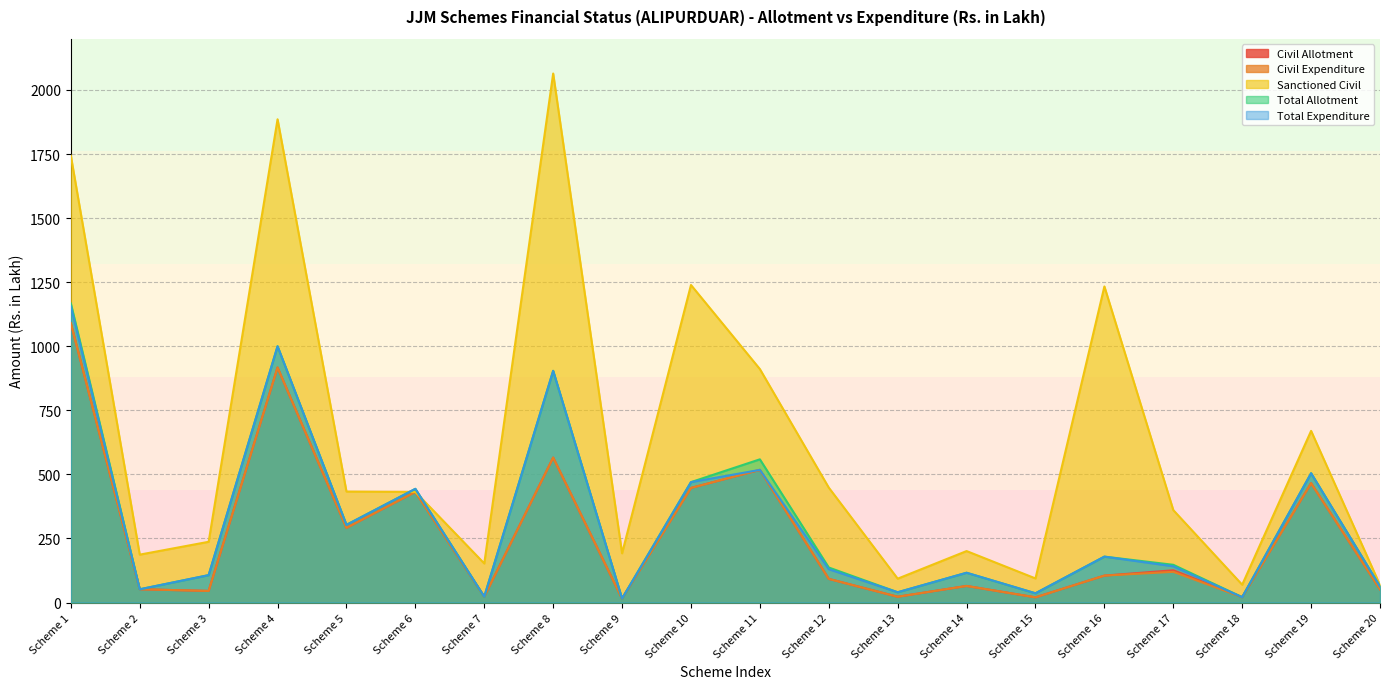

True or false: Total Allotment has a value of 51.9 at Scheme 15.

False